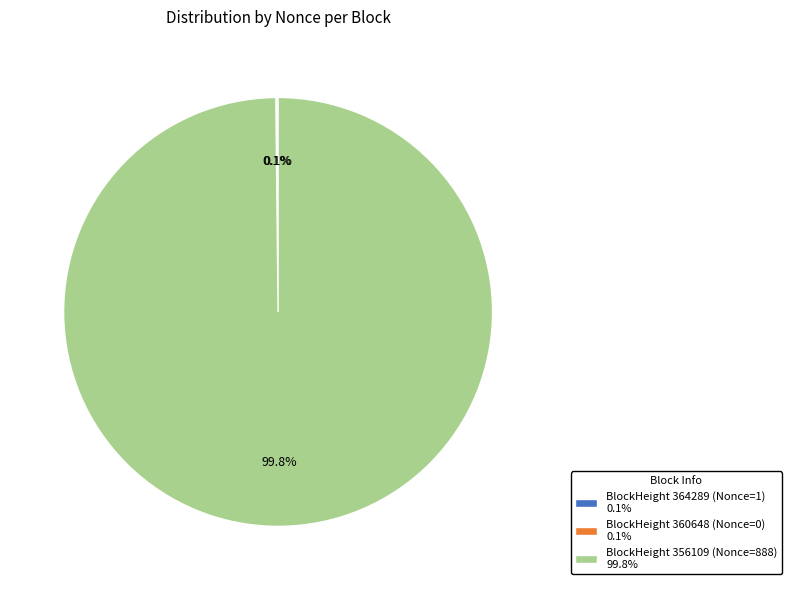

Which category has the biggest portion of the pie?

BlockHeight 356109 (Nonce=888)